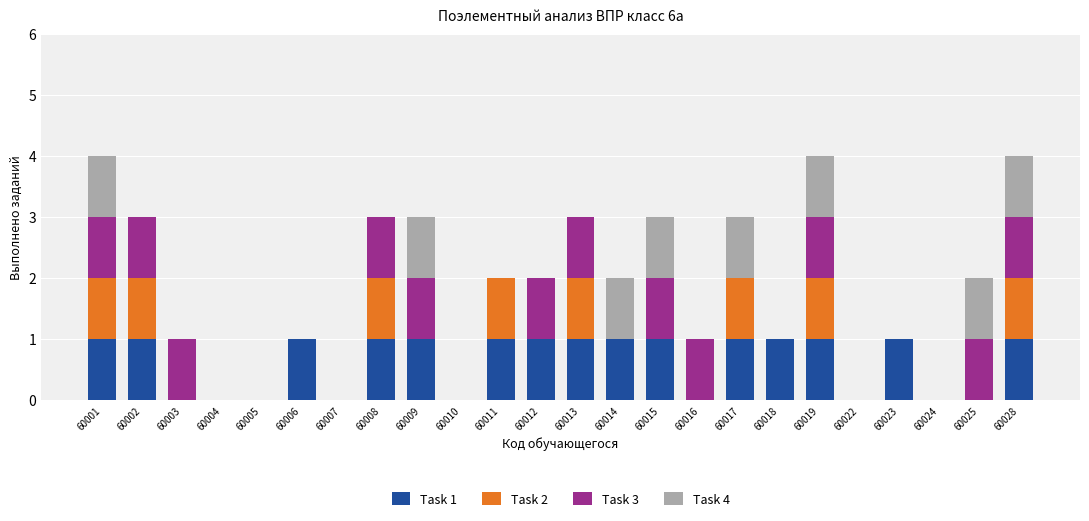

How many data points does each series have?

24